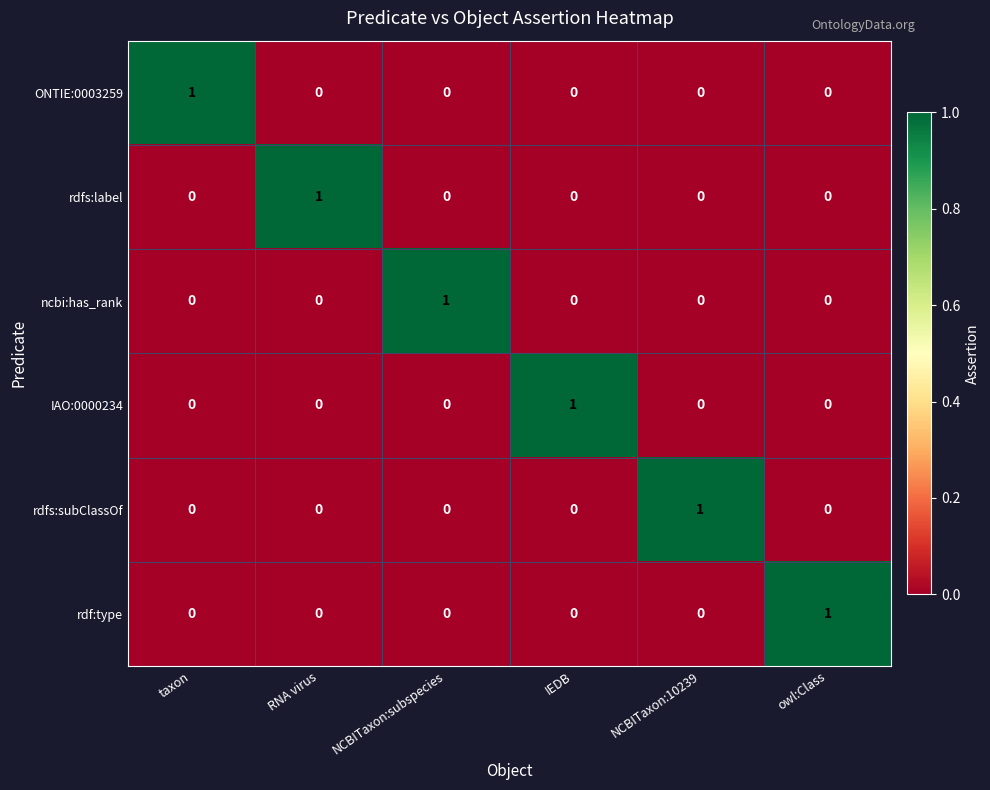

True or false: ONTIE:0003259 has a value of -1 at IEDB.

False